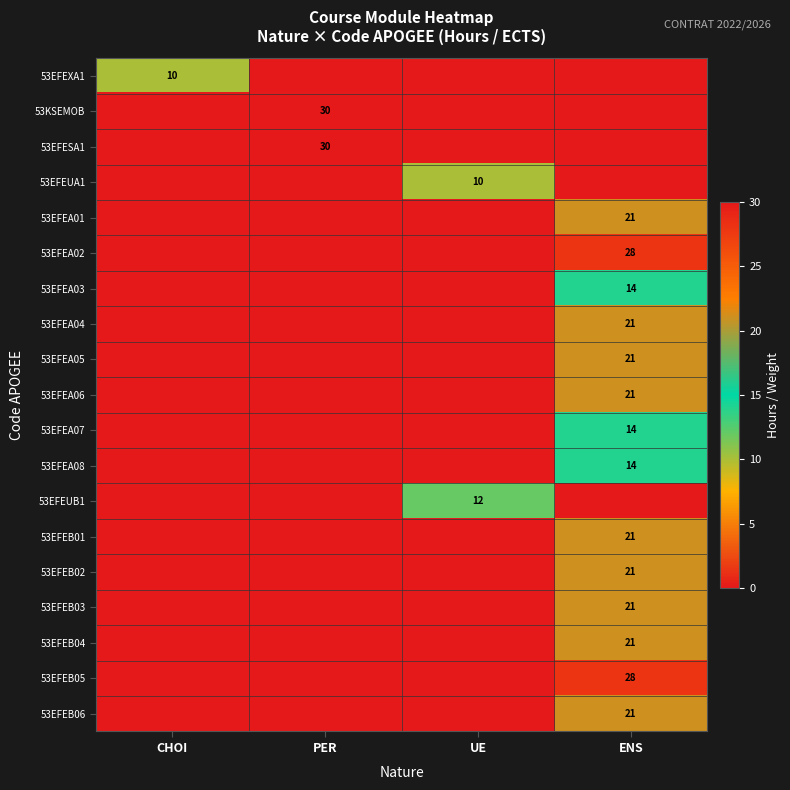

Rank the categories by 53EFEXA1 value from highest to lowest.

CHOI, PER, UE, ENS